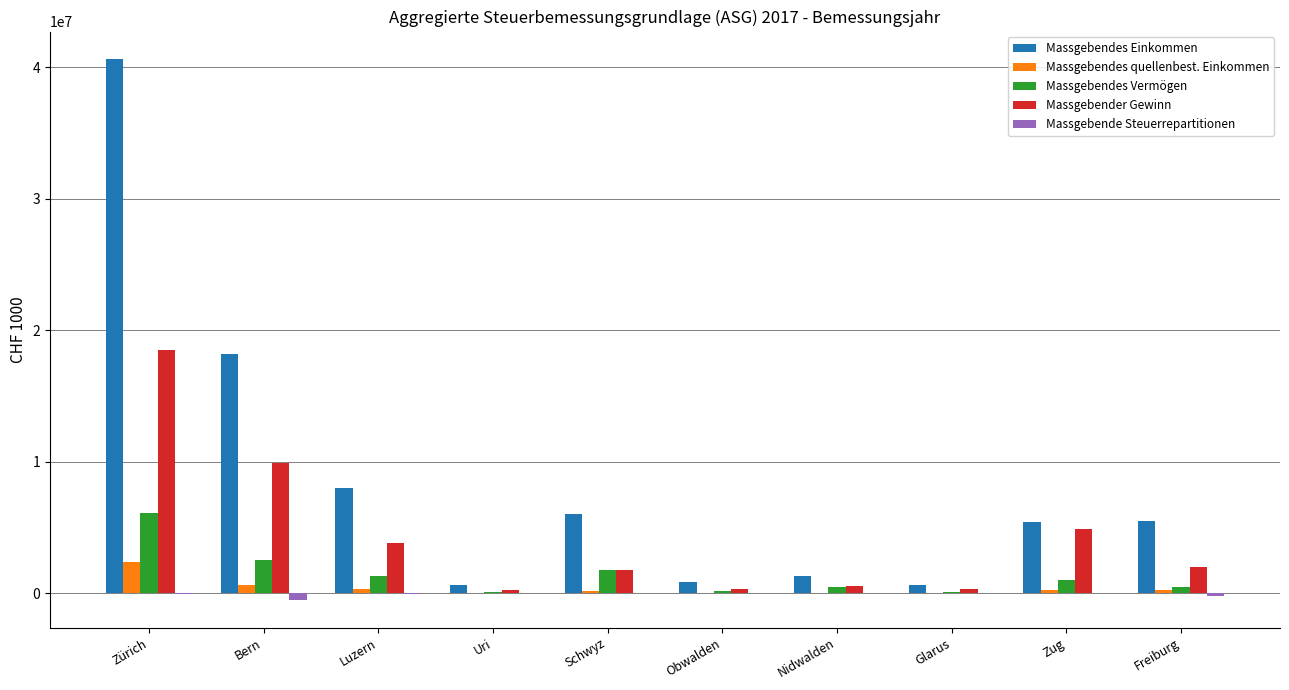

Are the bars grouped side by side (vs. stacked)?

Yes